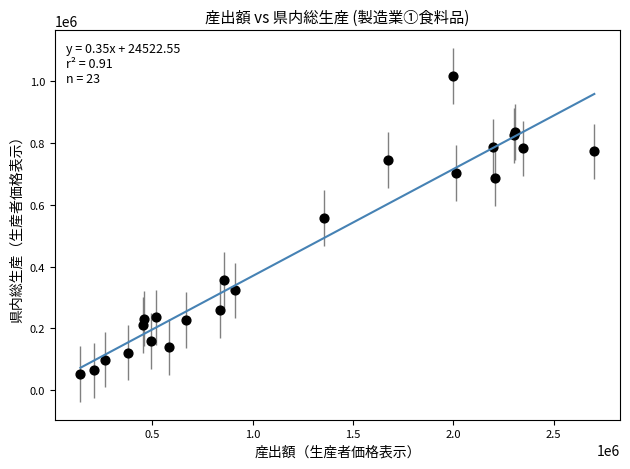

What Y value in the scatter plot is closest to 534218?

557213